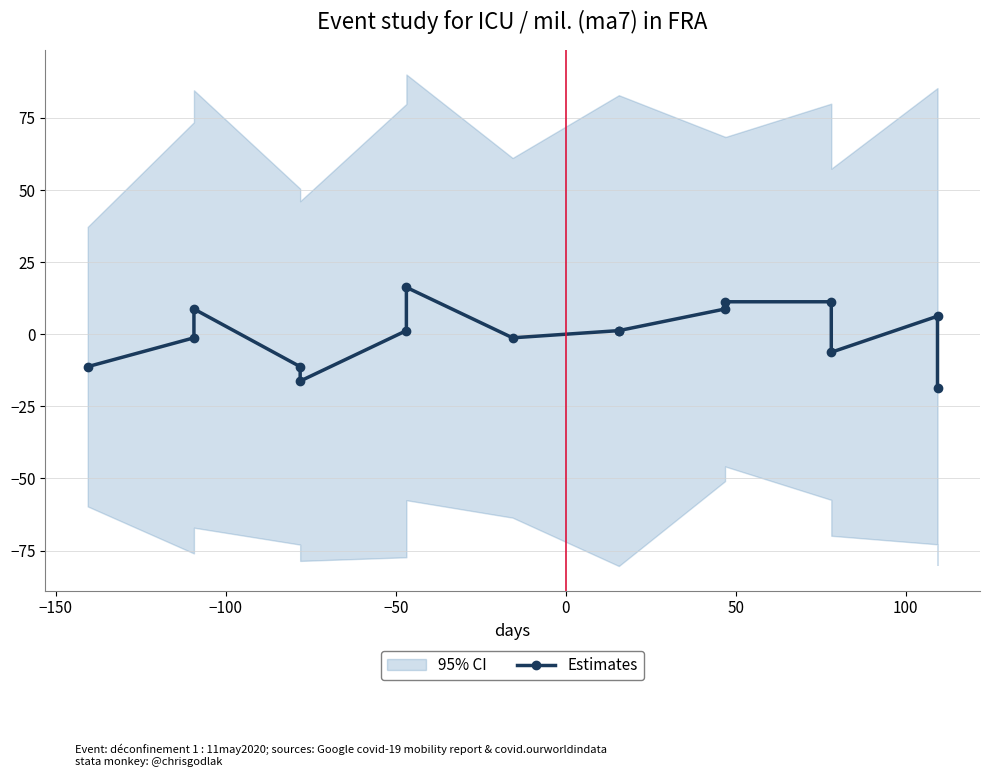

How many negative values are there?

7